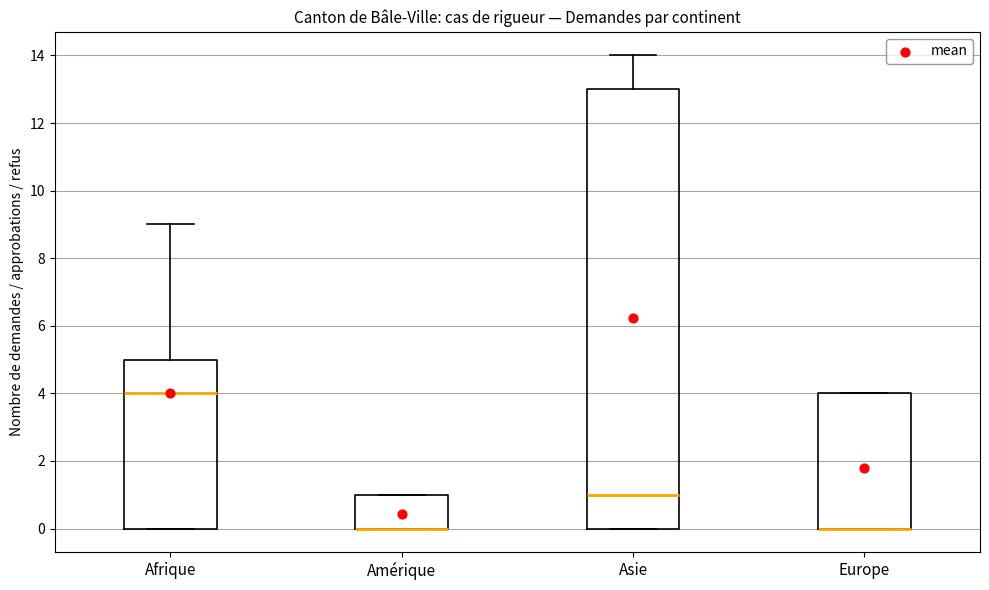

Which box is the tallest, from its lower edge to its upper edge?

Asie